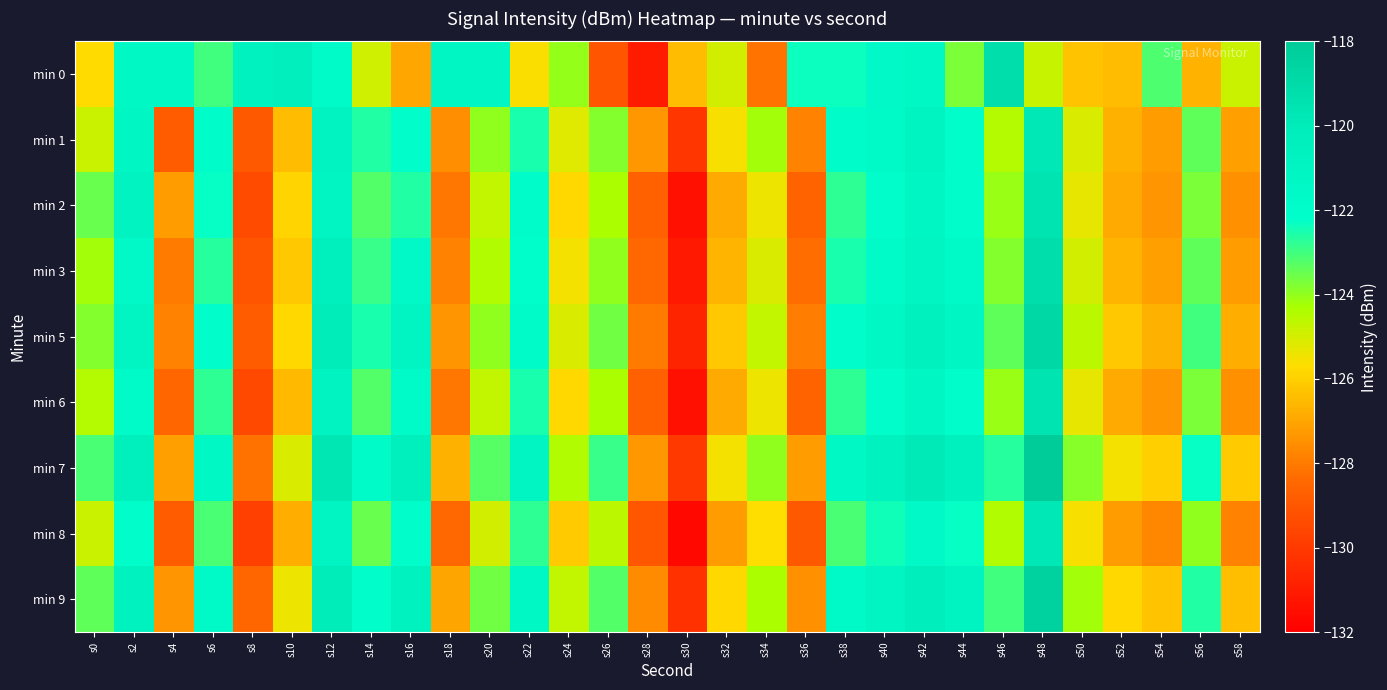

Between s58 and s16, which is larger?

s58